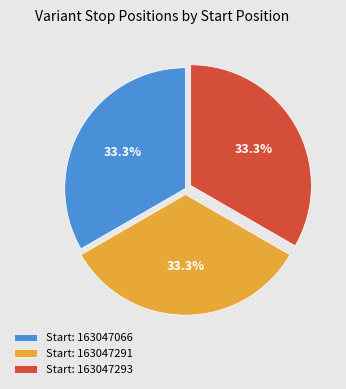

What percentage is NOT represented by Start: 163047066?

66.7%